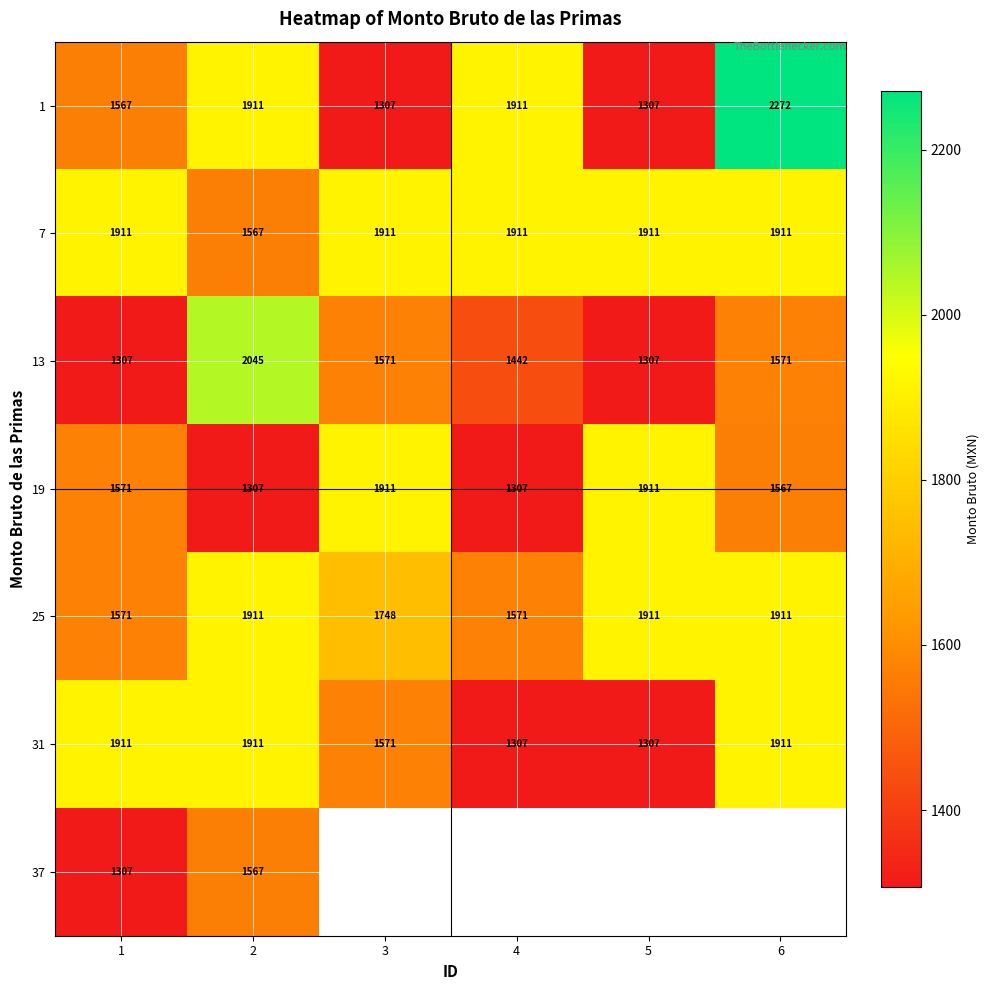

Rank the categories by 13 value from highest to lowest.

2, 3, 6, 4, 1, 5